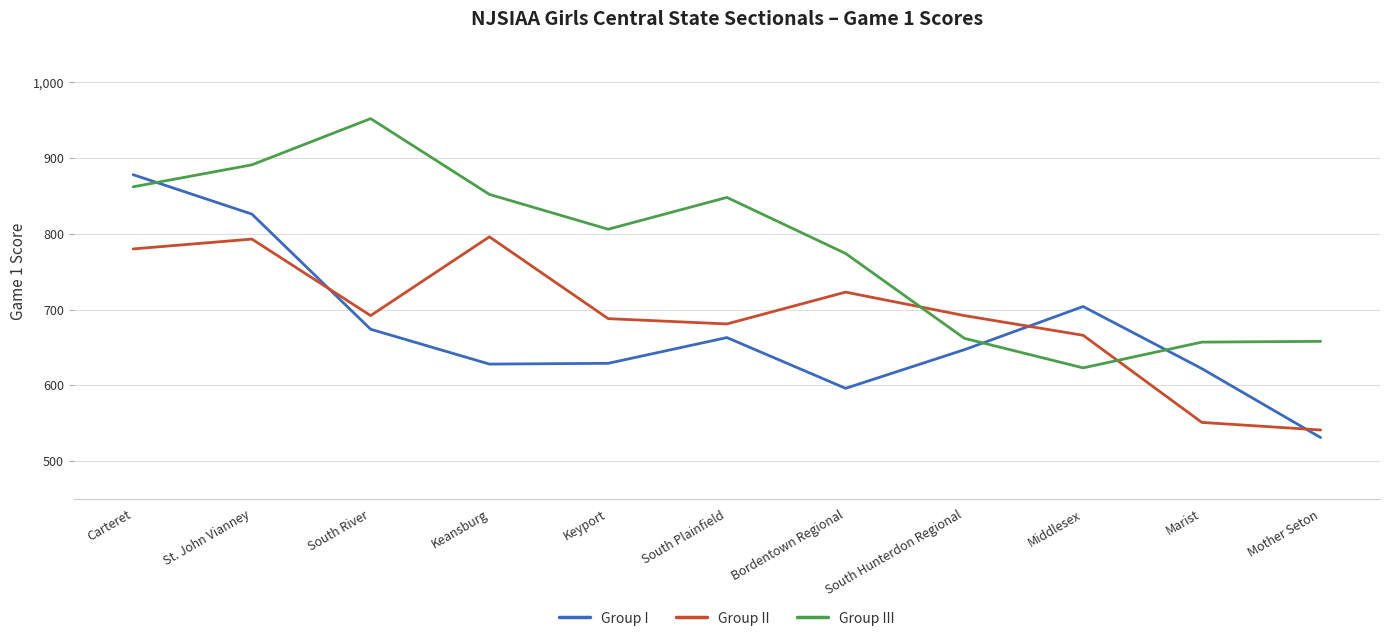

Which series has the largest total across all categories?

Group III